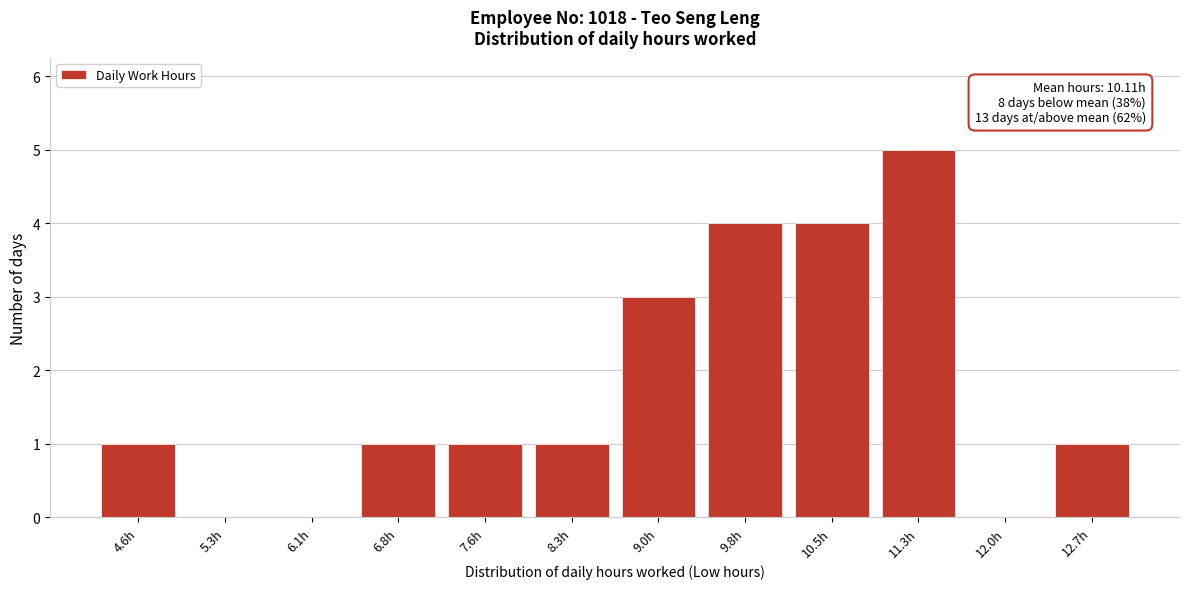

Reading left to right, list all the values displayed in this chart.

4.6h=1	5.3h=0	6.1h=0	6.8h=1	7.6h=1	8.3h=1	9.0h=3	9.8h=4	10.5h=4	11.3h=5	12.0h=0	12.7h=1